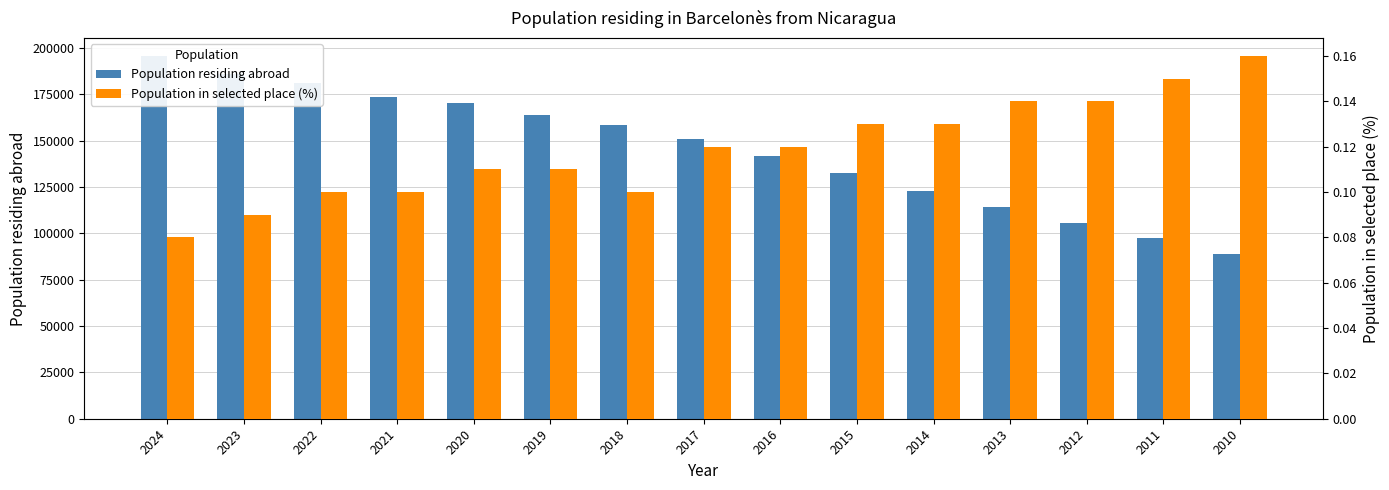

What is the difference between the highest and lowest values at 2020?

170351.9